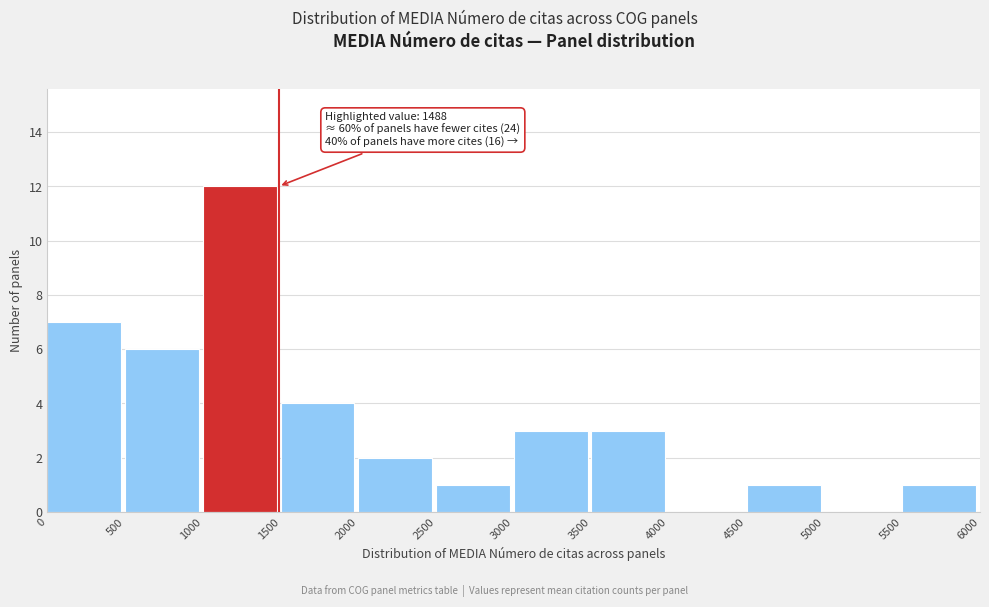

Which range on the x-axis has the tallest bar?

1000 to 1500